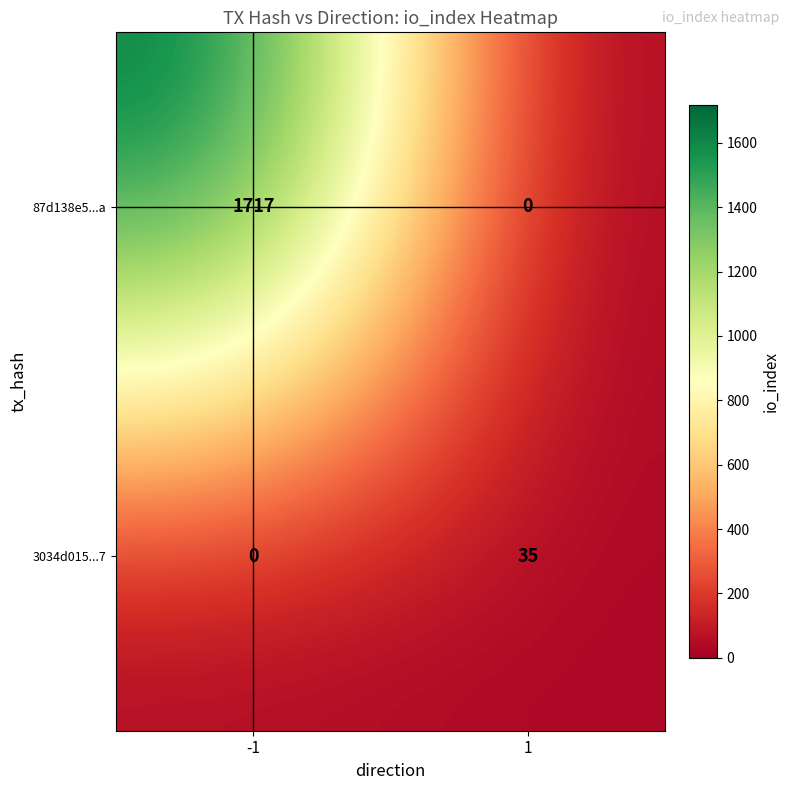

What is the total value across all series at -1?

1717